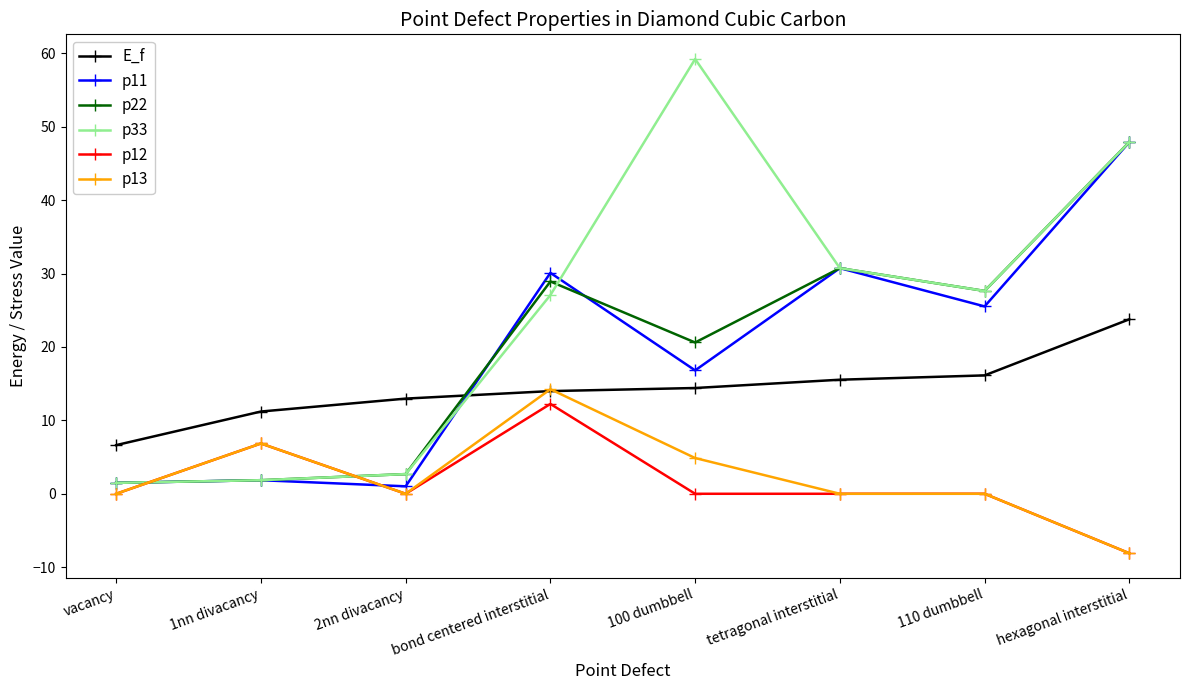

What is the label of the 6th point from the left?

tetragonal interstitial